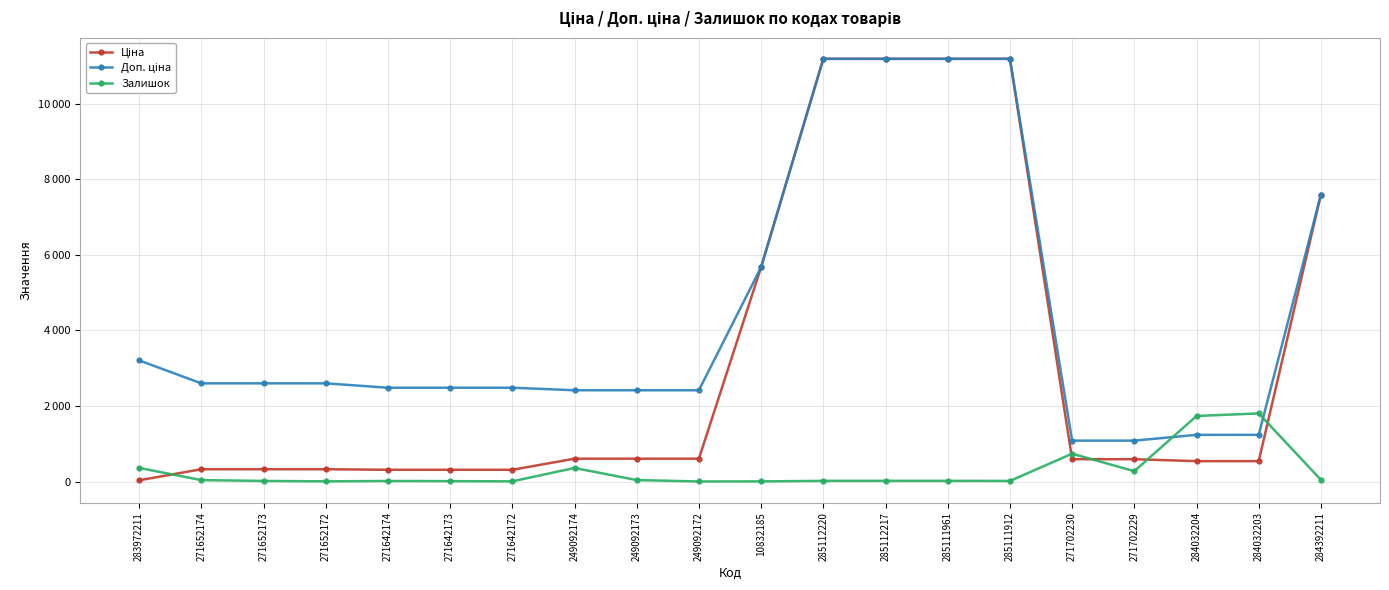

Does the chart have visible grid lines?

Yes